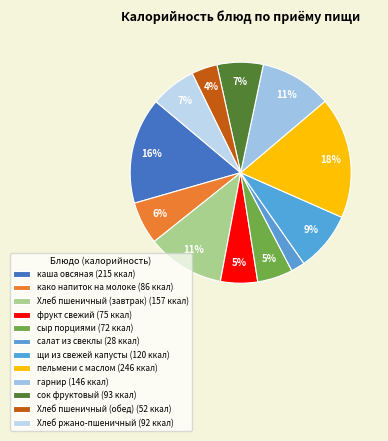

How many slices are in this pie chart?

12